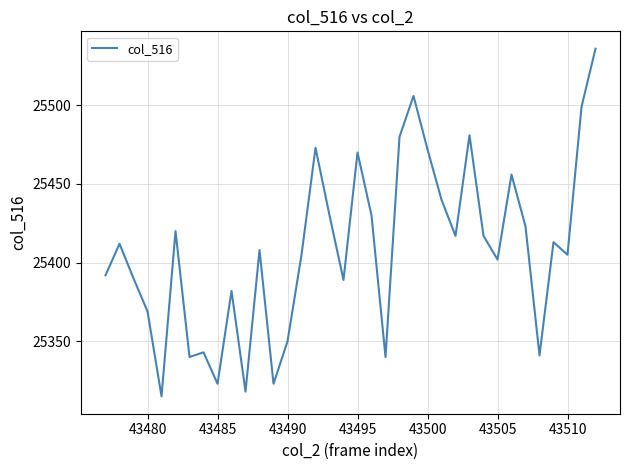

What is the difference between the maximum and minimum values?

221